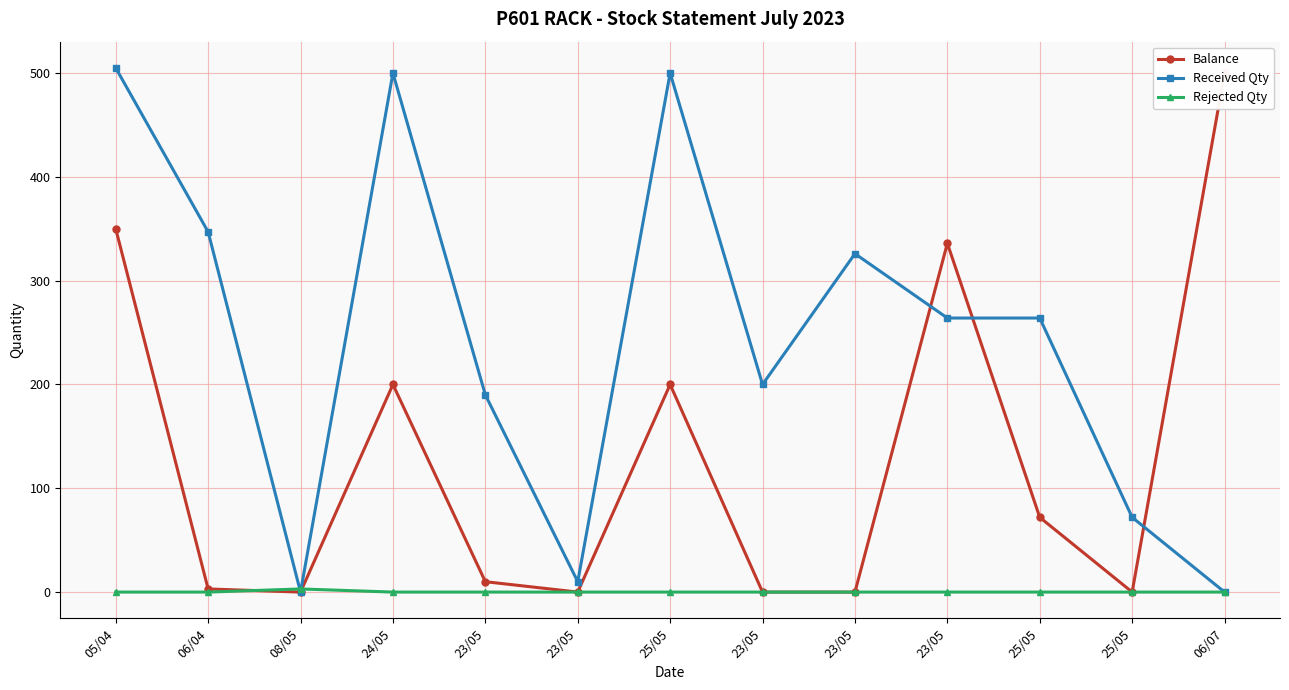

Reading left to right, list all the values displayed in this chart.

Balance: 350	3	0	200	10	0	200	0	0	336	72	0	500
Received Qty: 505	347	0	500	190	10	500	200	326	264	264	72	0
Rejected Qty: 0	0	3	0	0	0	0	0	0	0	0	0	0